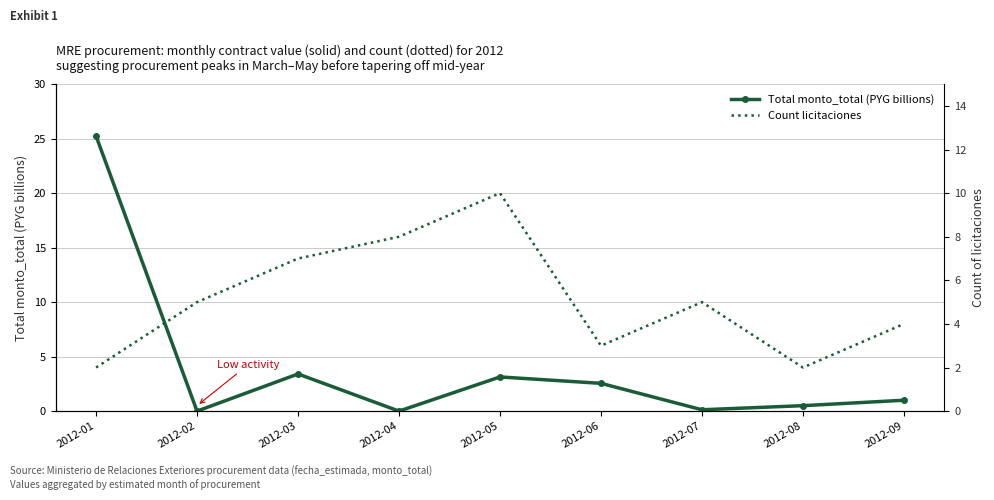

What is the highest value of the Total monto_total (PYG billions) series?

25.2